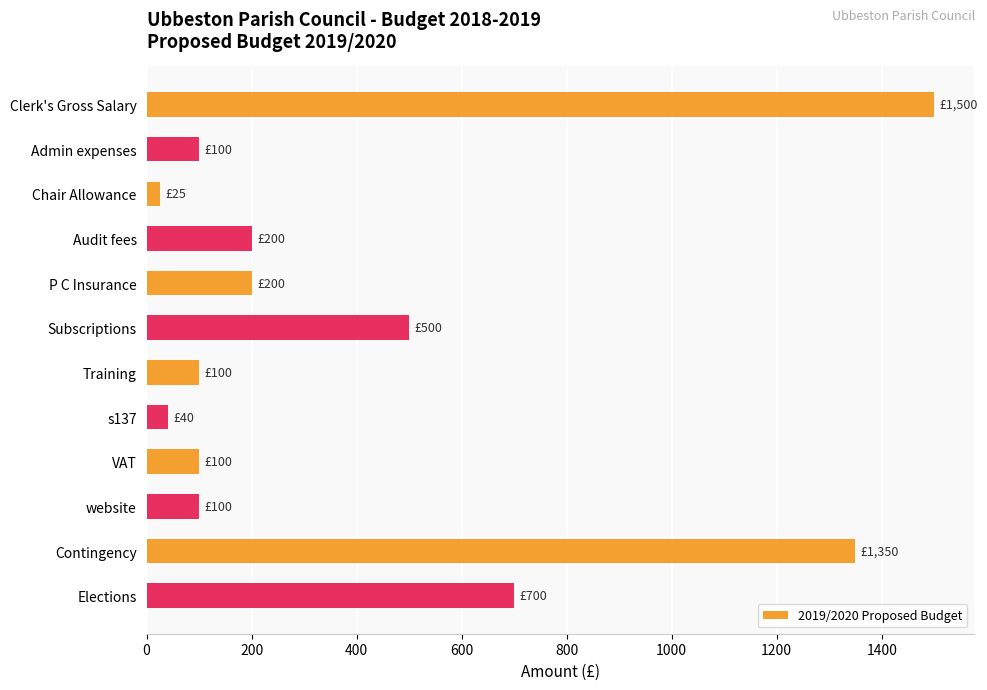

What is the average value?

410